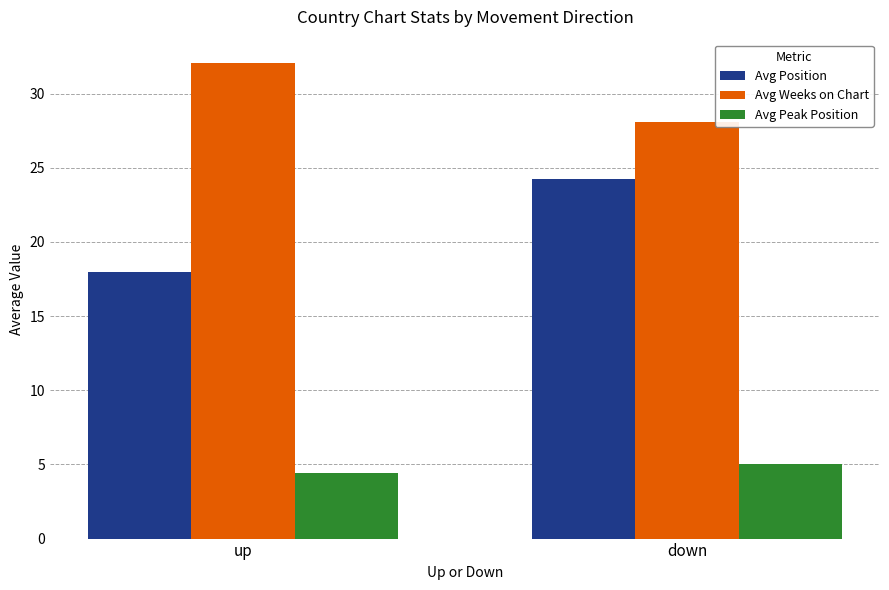

The value of Avg Weeks on Chart at up is 47.3. True or false?

False